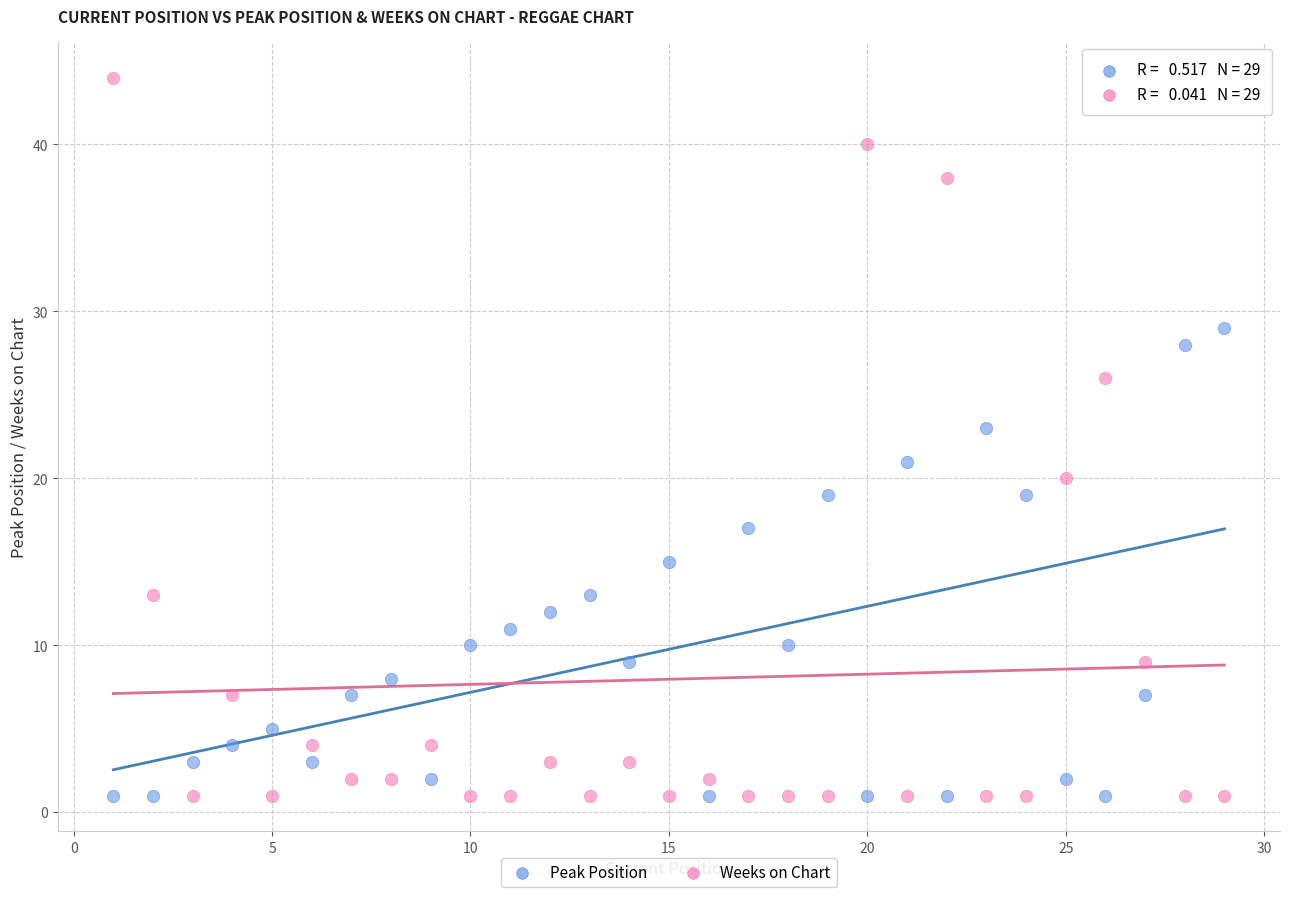

Which series contains the highest Y value?

Weeks on Chart